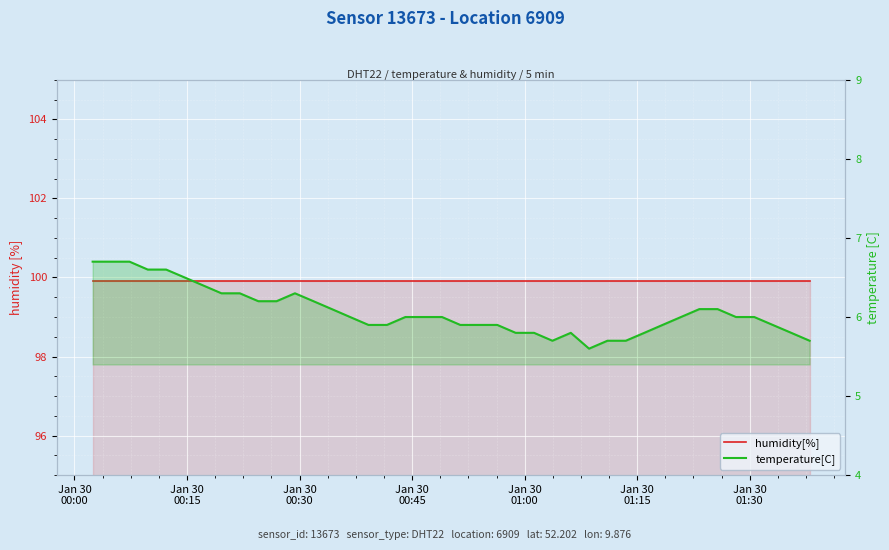

What is the sum of all humidity[%] values?

3996.0